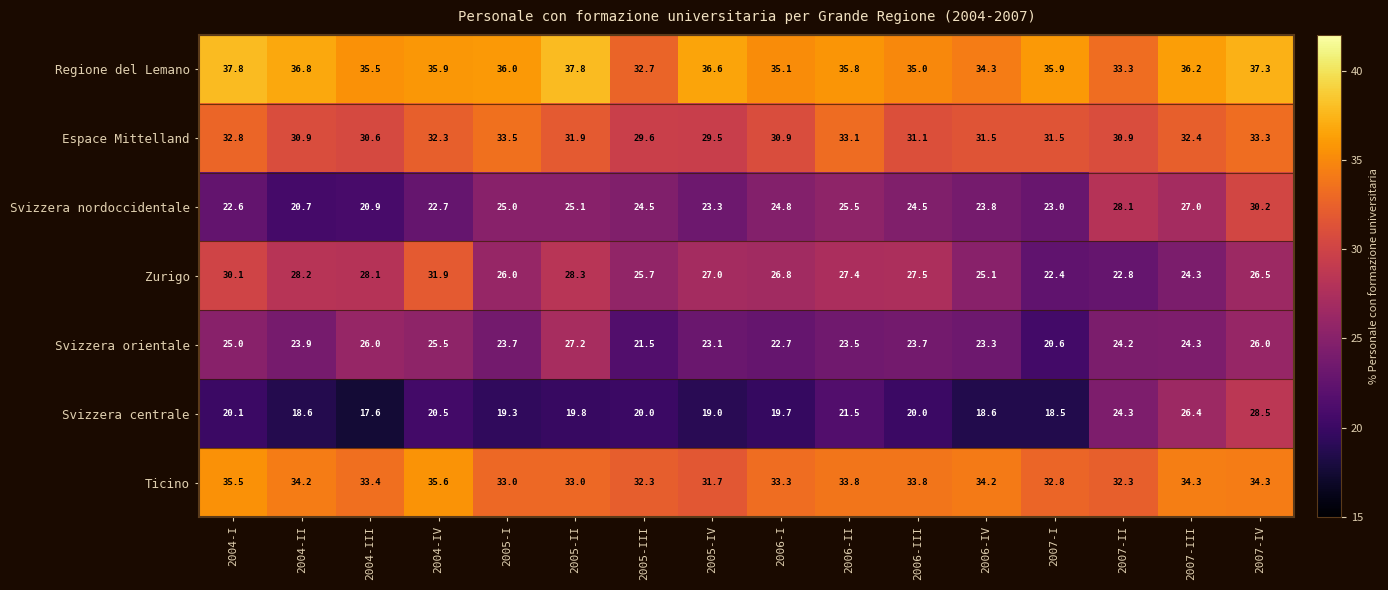

Rank the series by their maximum value, from highest to lowest.

Regione del Lemano, Ticino, Espace Mittelland, Zurigo, Svizzera nordoccidentale, Svizzera centrale, Svizzera orientale